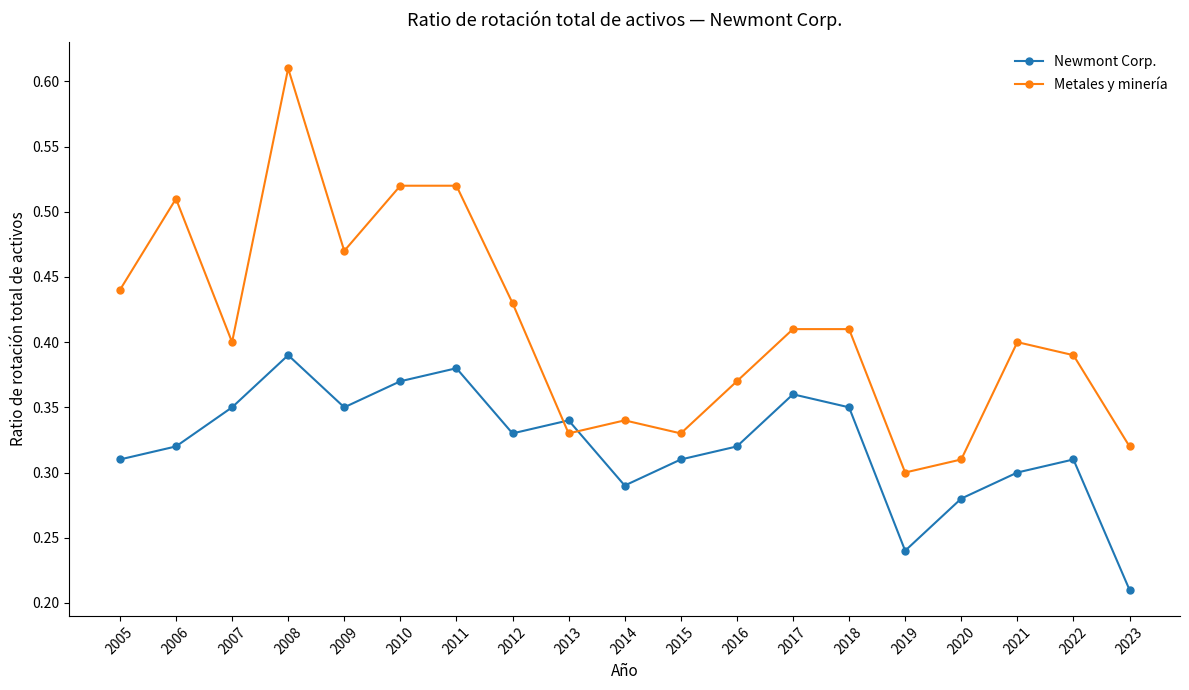

Which series has the widest spread of values?

Metales y minería